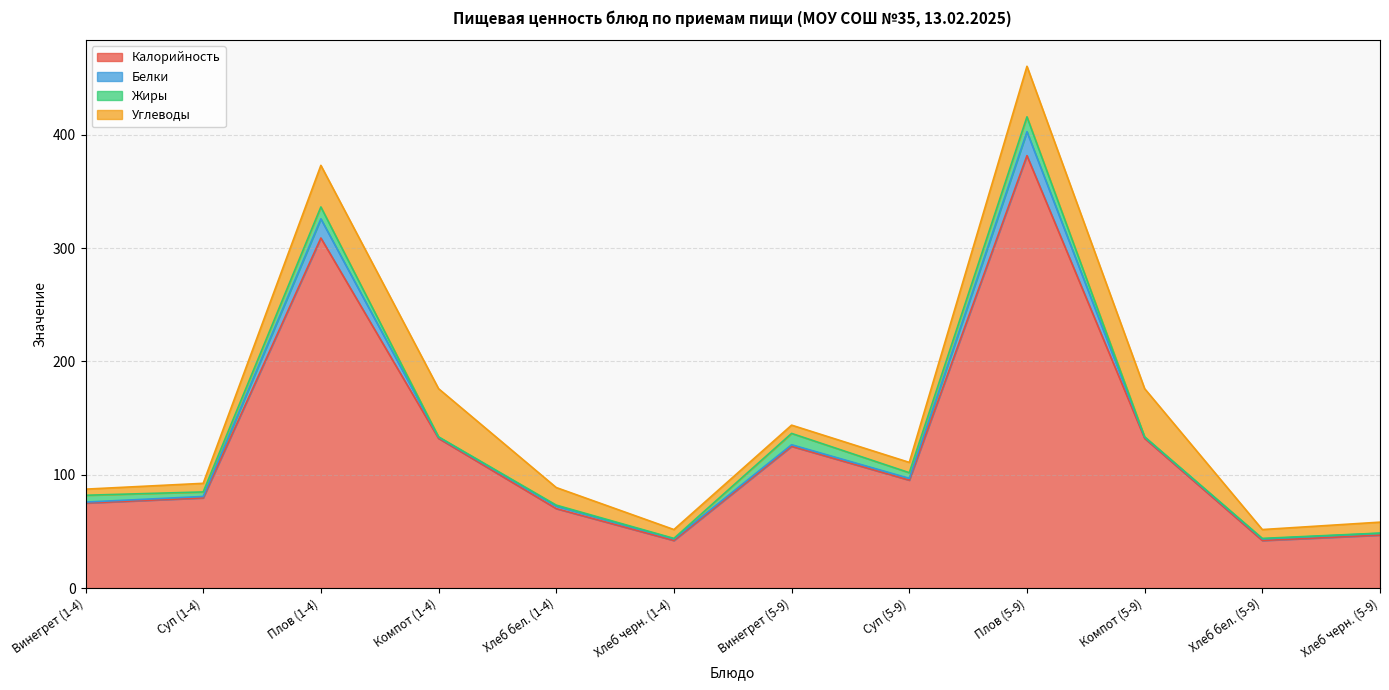

What is the highest value of the Жиры series?

13.1